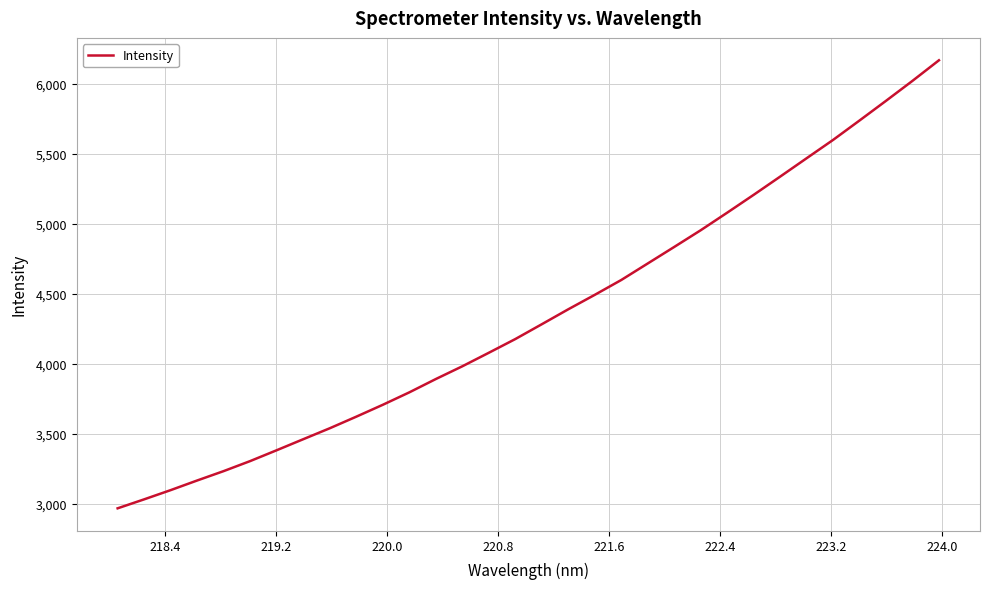

What is the smallest value displayed?

2969.2